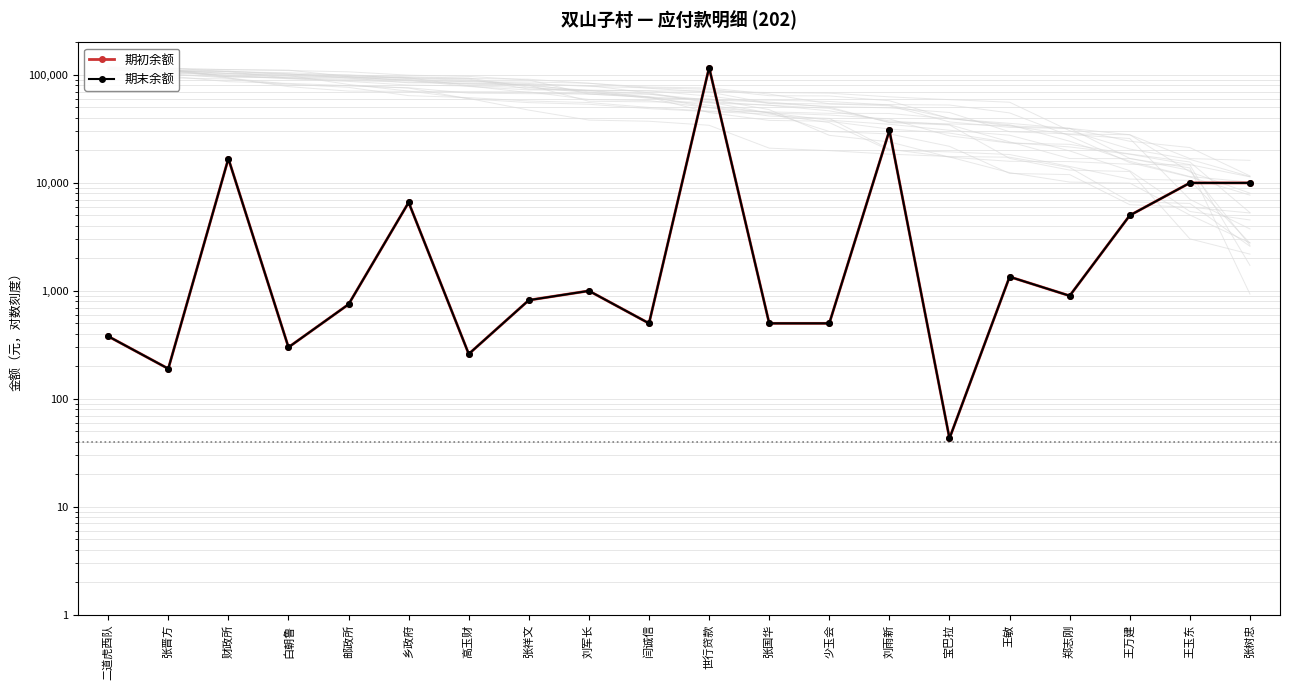

At how many categories does at least one series exceed 48033?

1